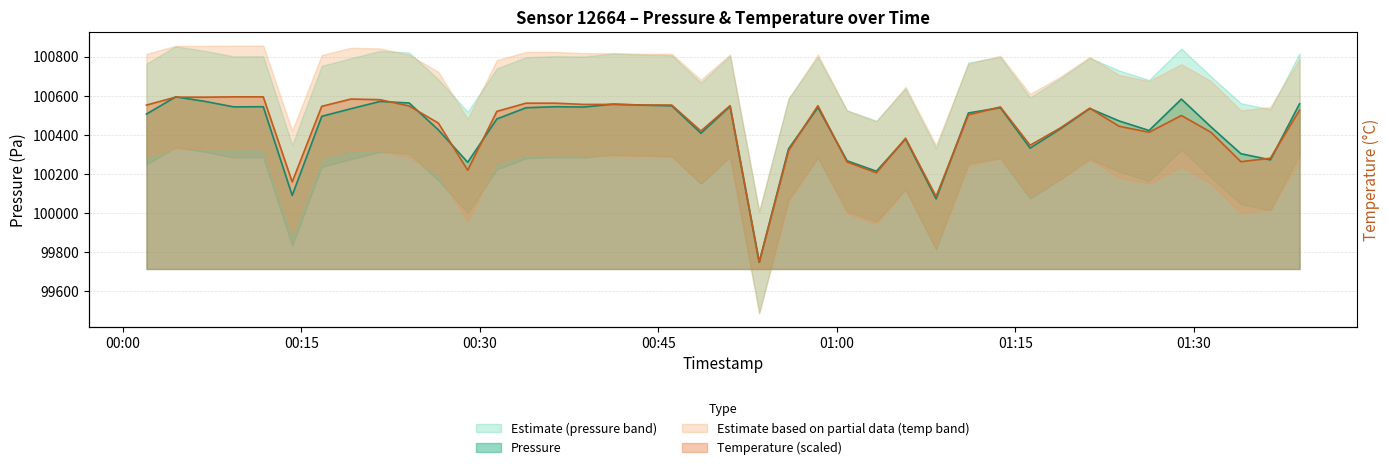

At how many categories does at least one series exceed 100527?

21